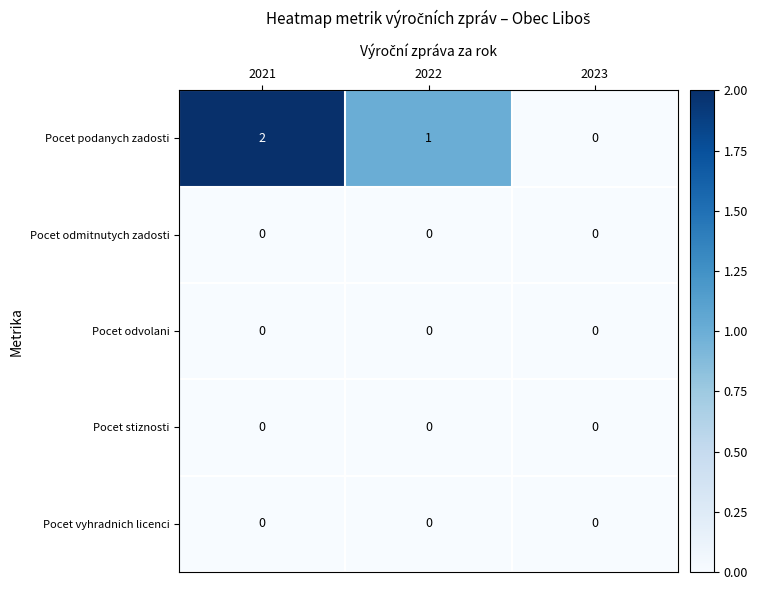

Count the Pocet podanych zadosti values in the range 0 to 2.

3